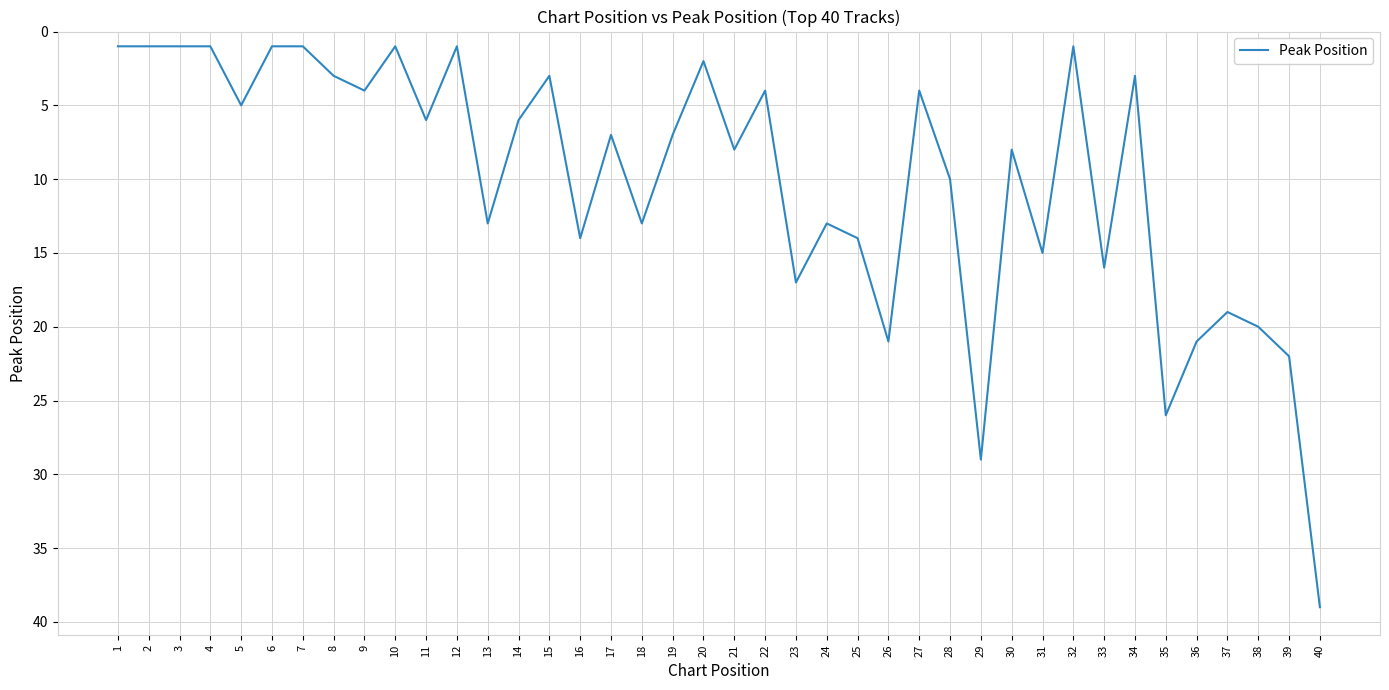

True or false: there are more than 2 points higher than both neighbors.

True